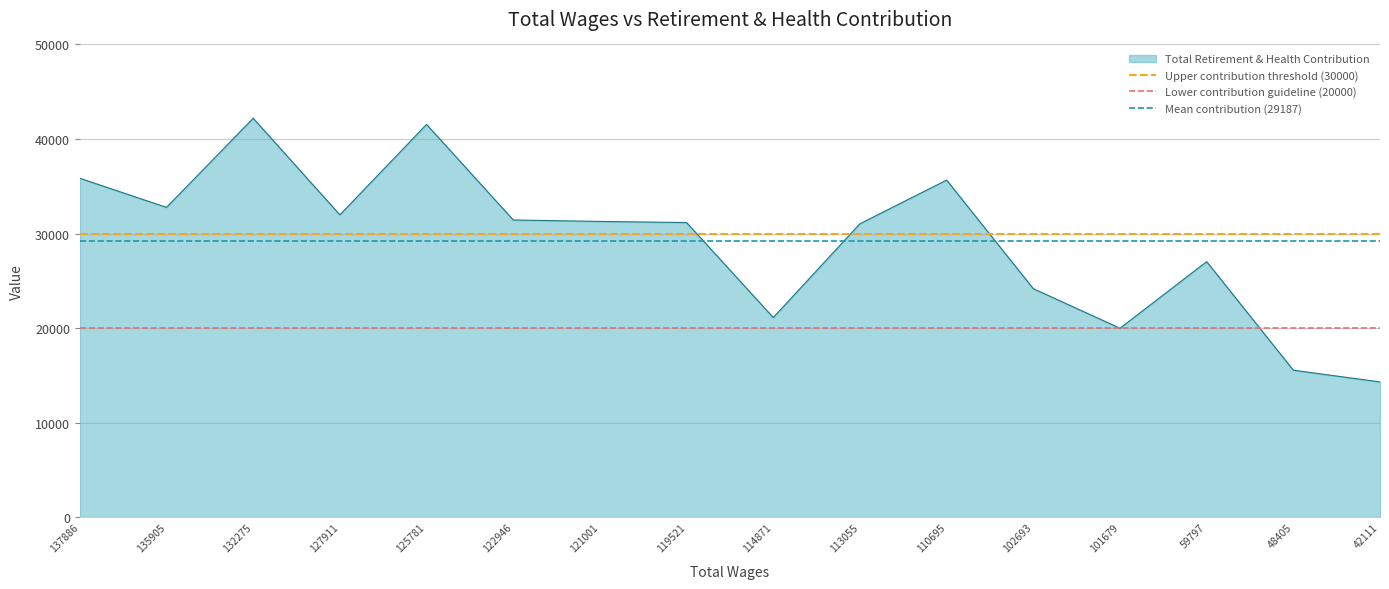

Which has a higher value, 137886 or 135905?

137886